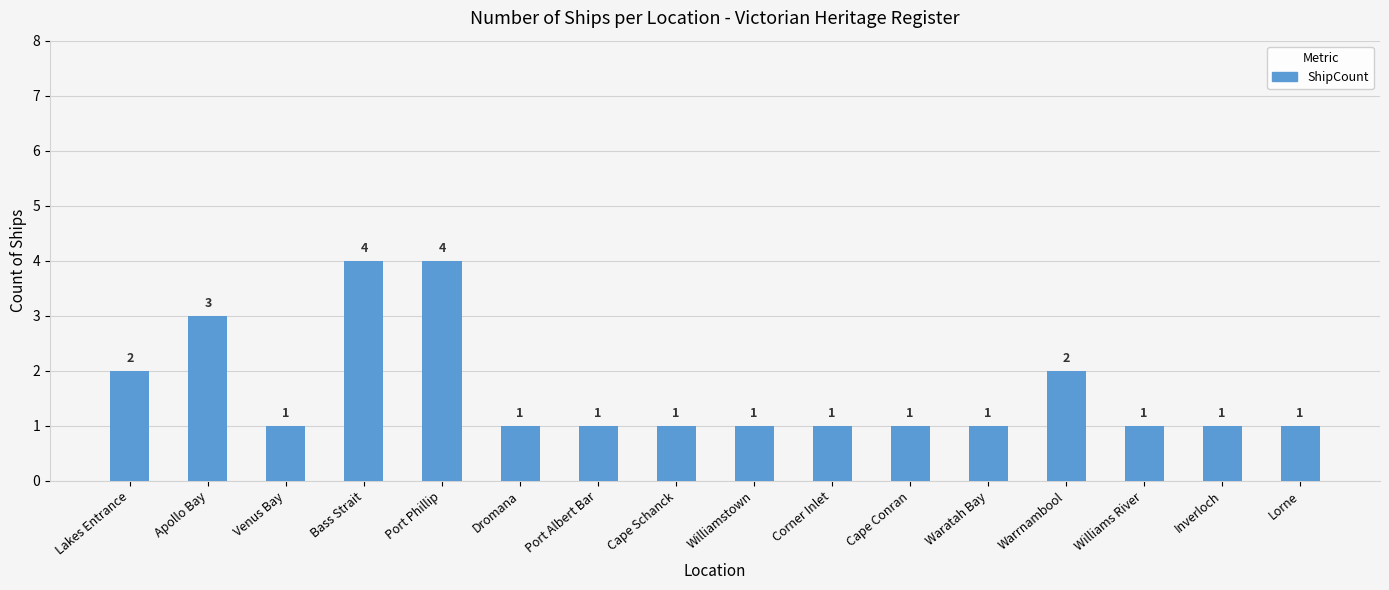

What is the difference between the values at Bass Strait and Lakes Entrance?

2